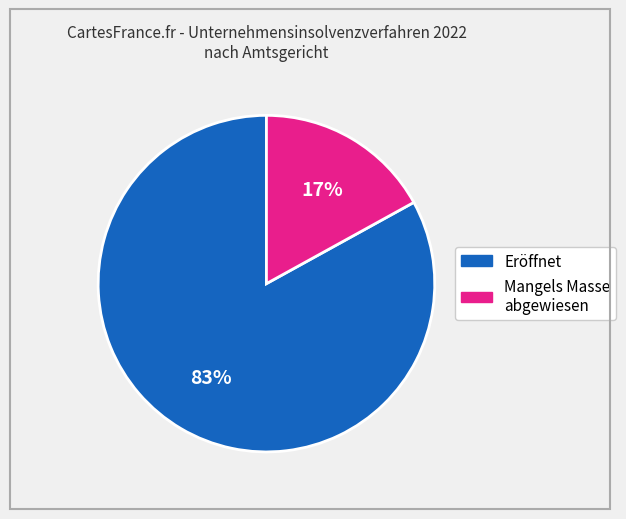

To the nearest percent, what is the average slice percentage?

50%